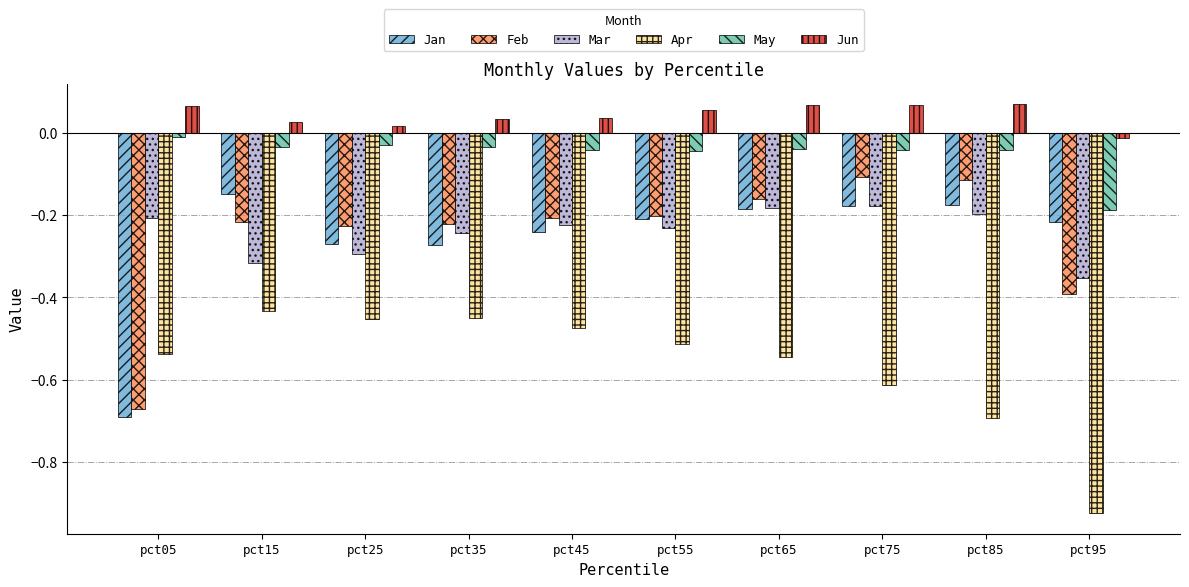

Where is Jan nearest to the value 0?

pct15